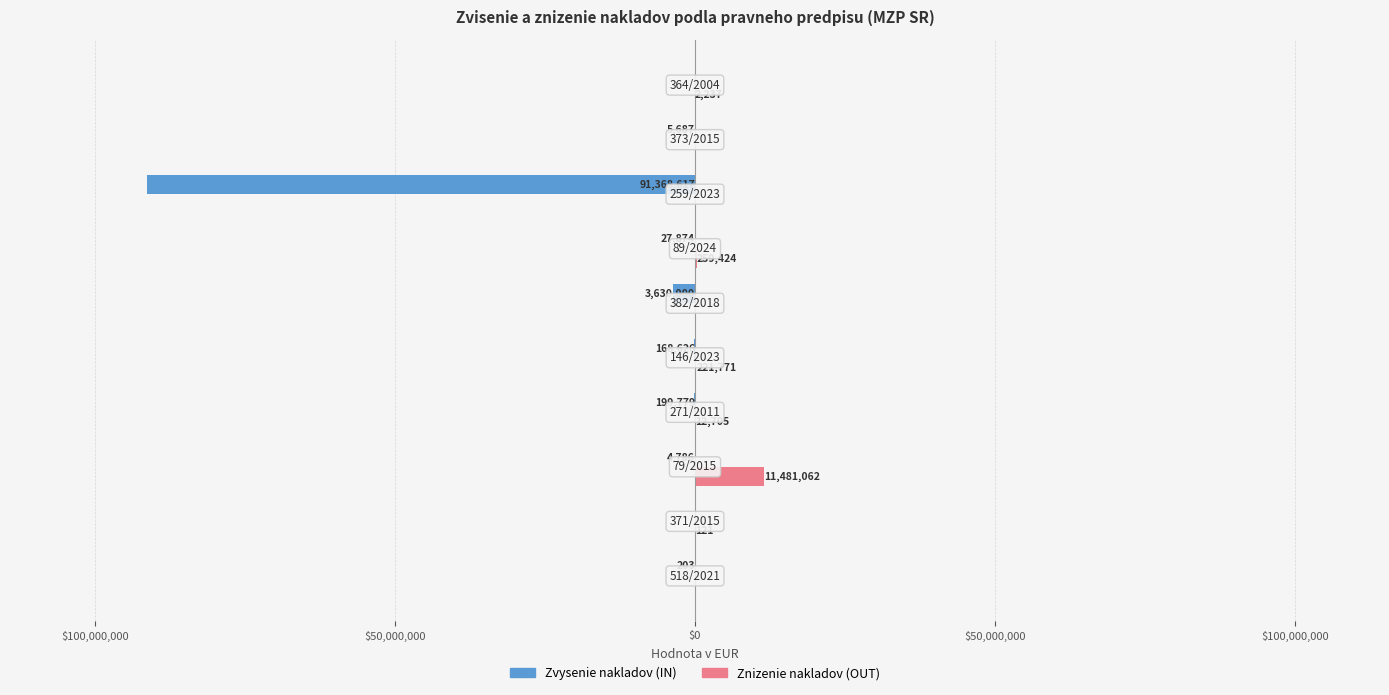

Reading left to right, what are all the values shown in this chart?

Zvysenie nakladov (IN): -203	0	-4786	-199779	-168626	-3630000	-27874	-91368617	-5687	0
Znizenie nakladov (OUT): 0	121	11481062	12705	221771	0	259424	0	0	2237